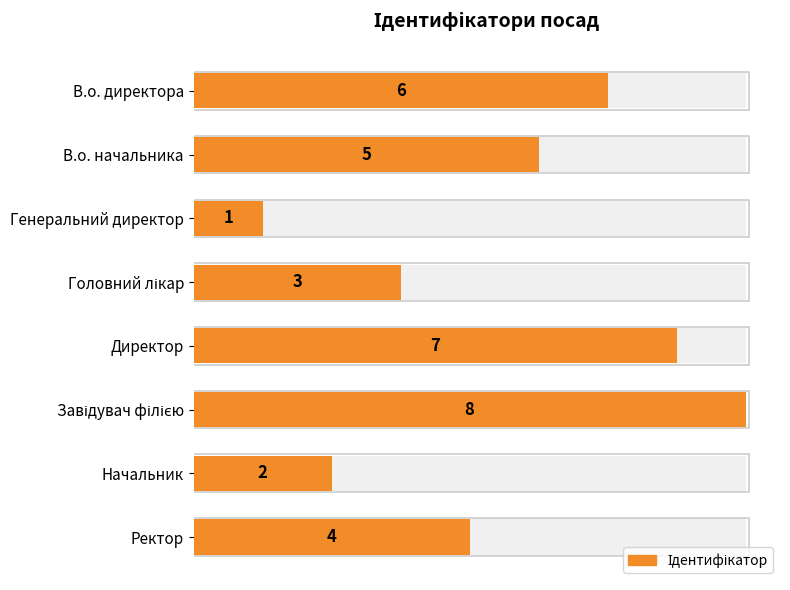

Are the bars grouped side by side (vs. stacked)?

No